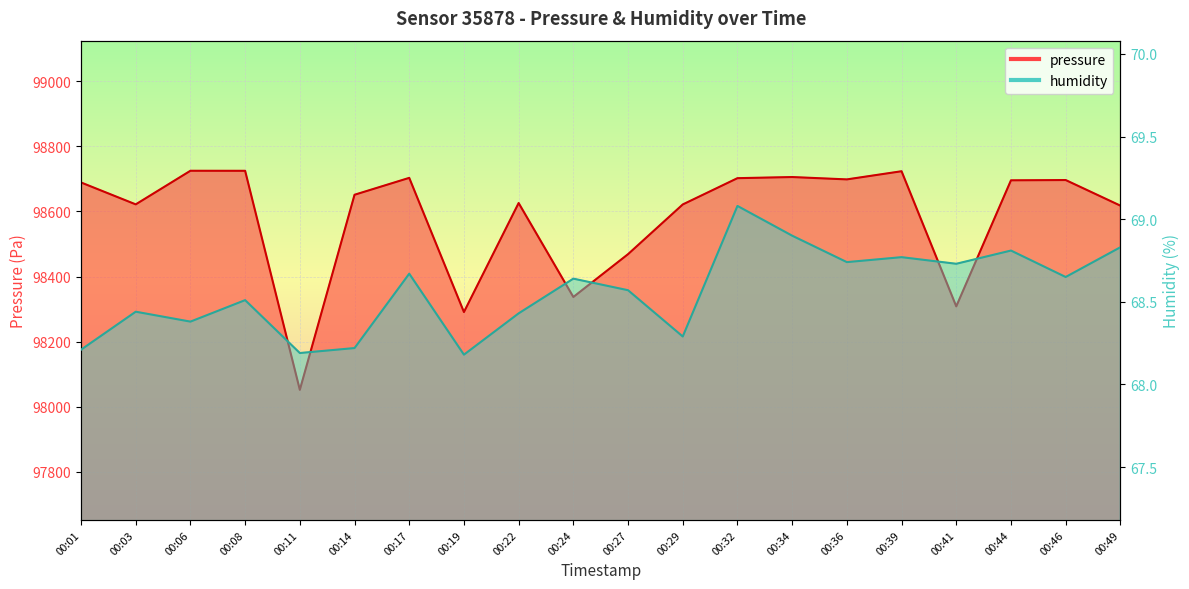

What is the difference between the humidity values at 00:11 and 00:46?

0.5